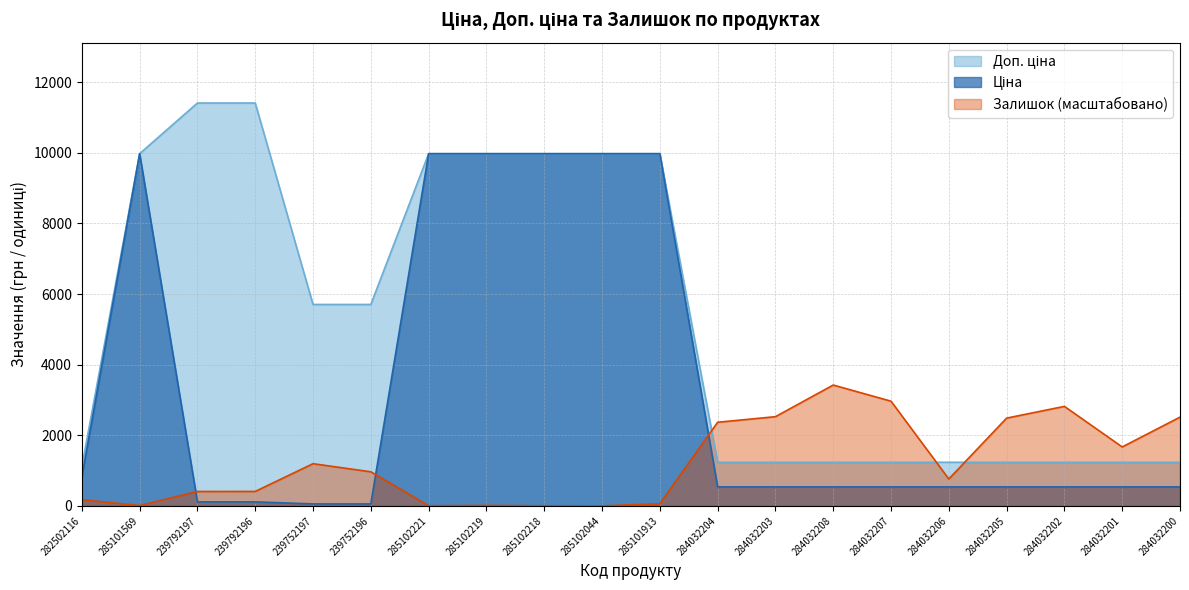

List the series in order of their peak value, highest first.

Доп. ціна, Ціна, Залишок